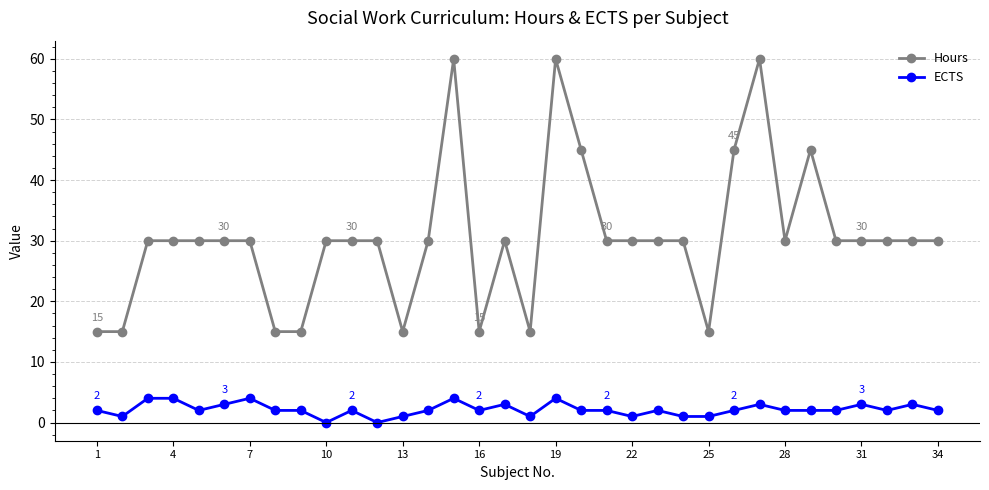

Which series has the largest range (max minus min)?

Hours